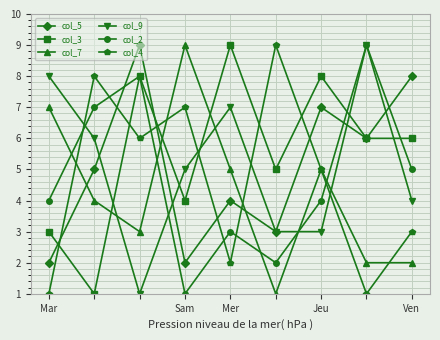

Which series has the largest total across all categories?

col_3